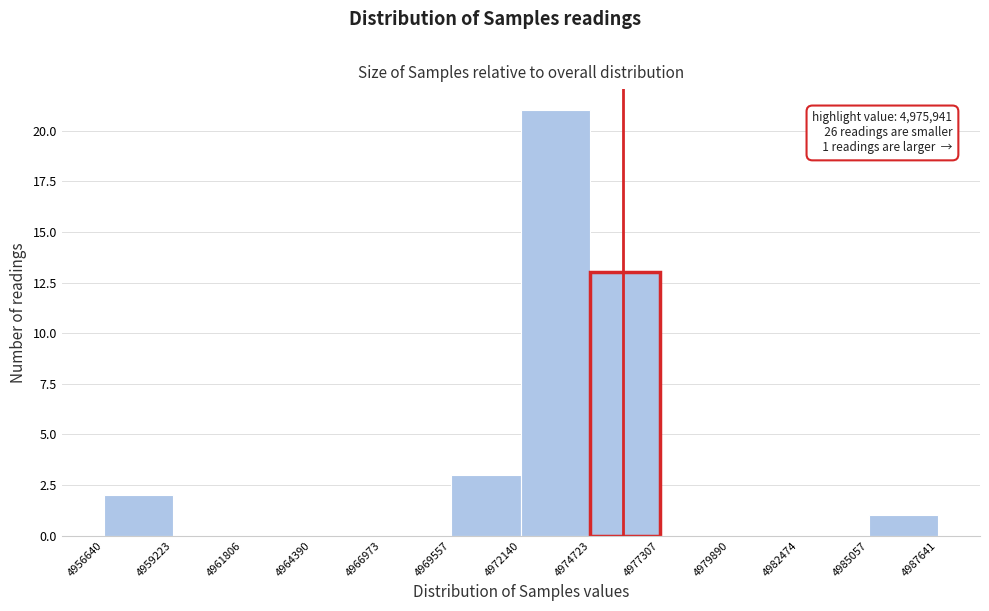

Over which range of the x-axis is the bar tallest?

4972140 to 4974723